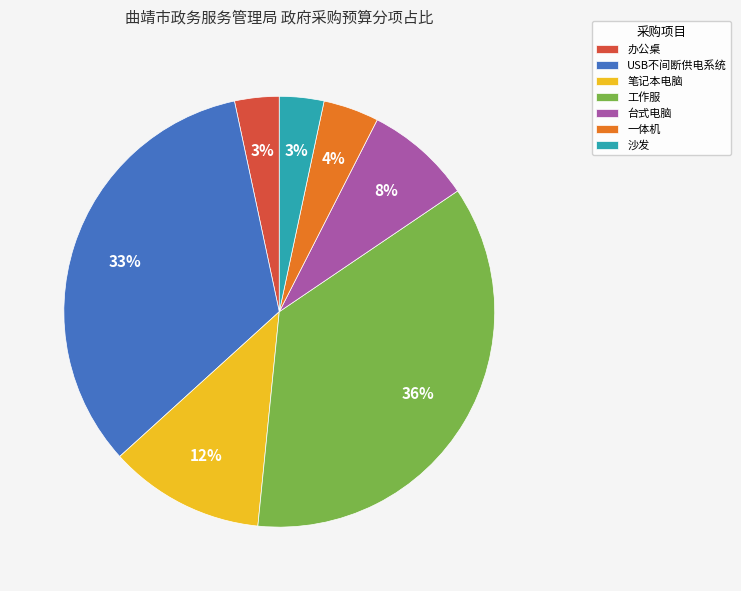

Count the number of slices in the pie.

7